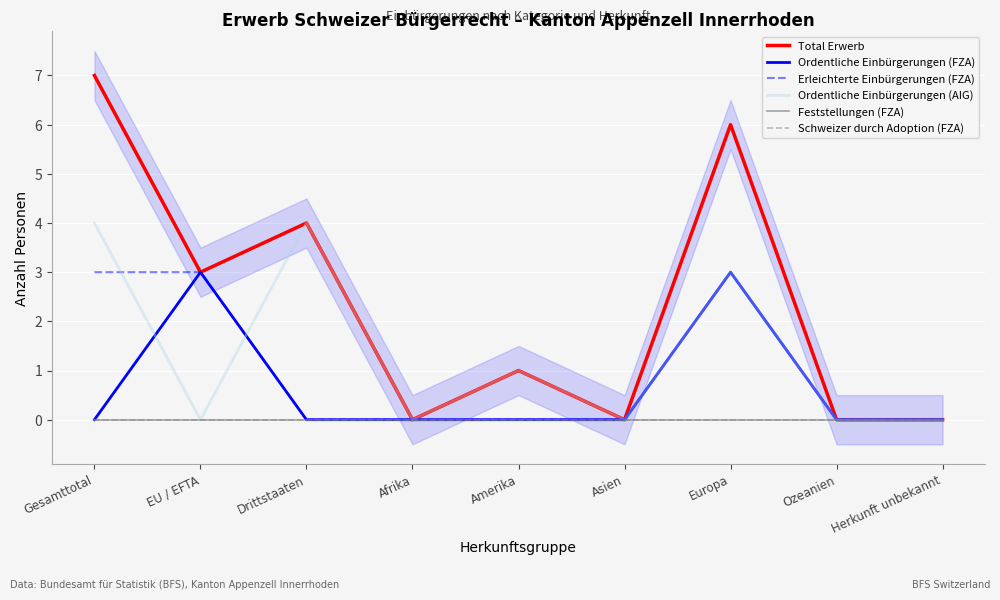

Is it true that Feststellungen (FZA) equals 0 at Asien?

True